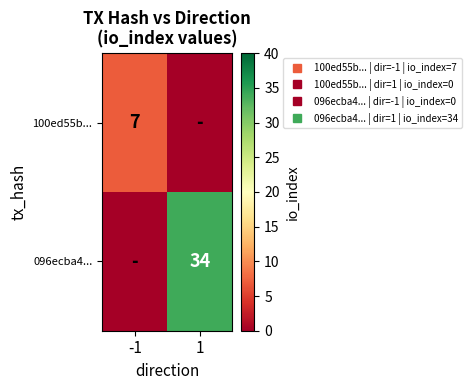

At which category is the sum across all series the highest?

1